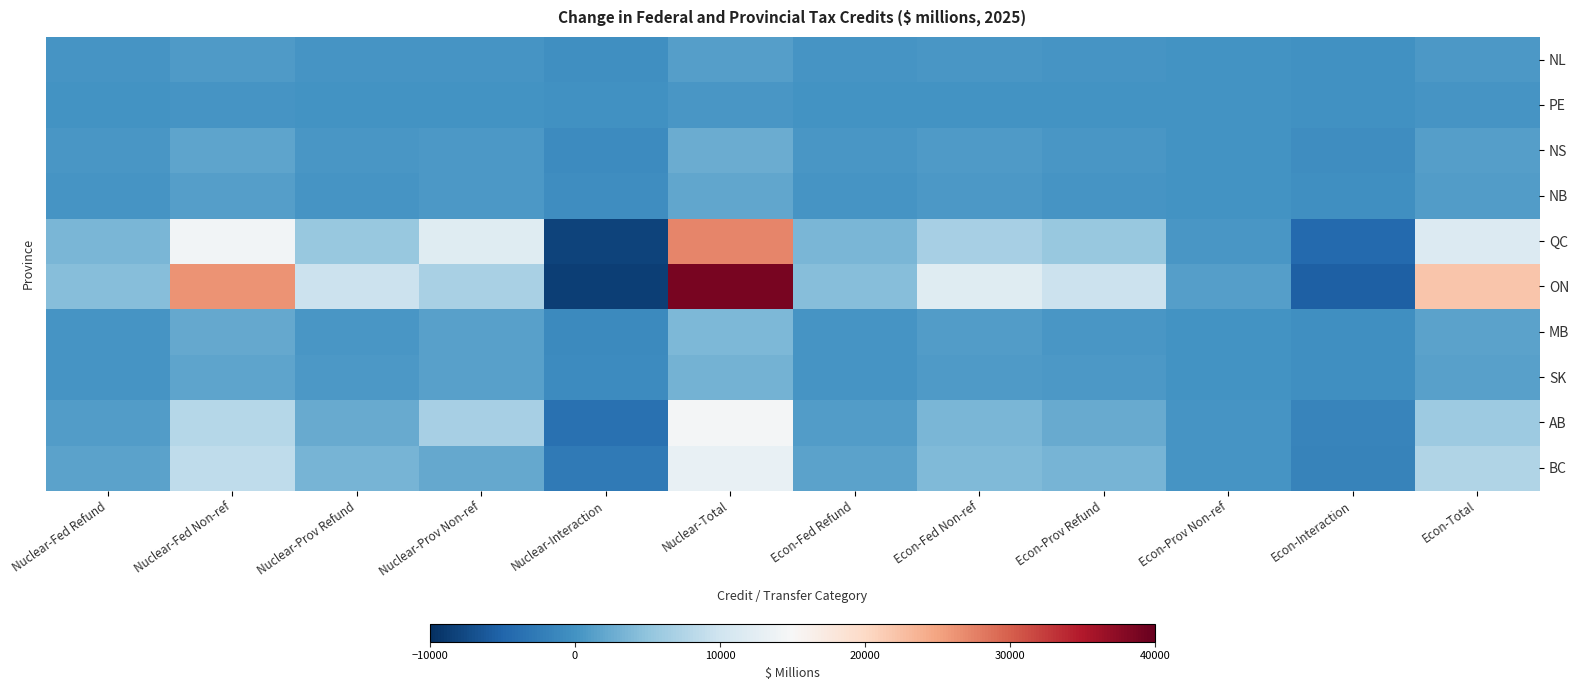

Between Nuclear-Prov Refund and Nuclear-Total, which is larger?

Nuclear-Total